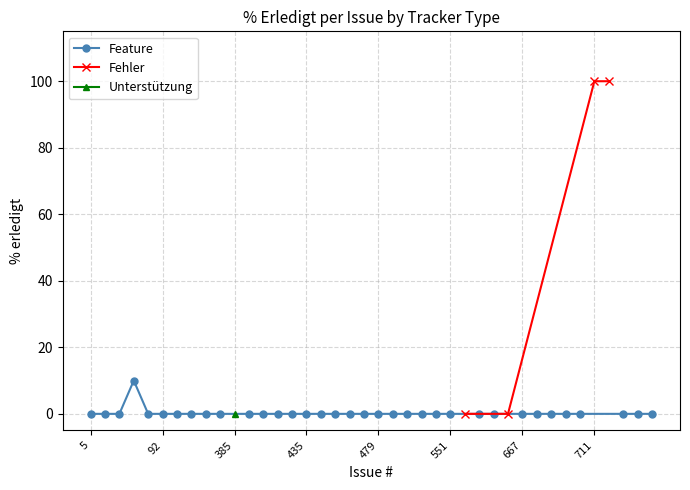

What is the highest value of the Feature series?

10